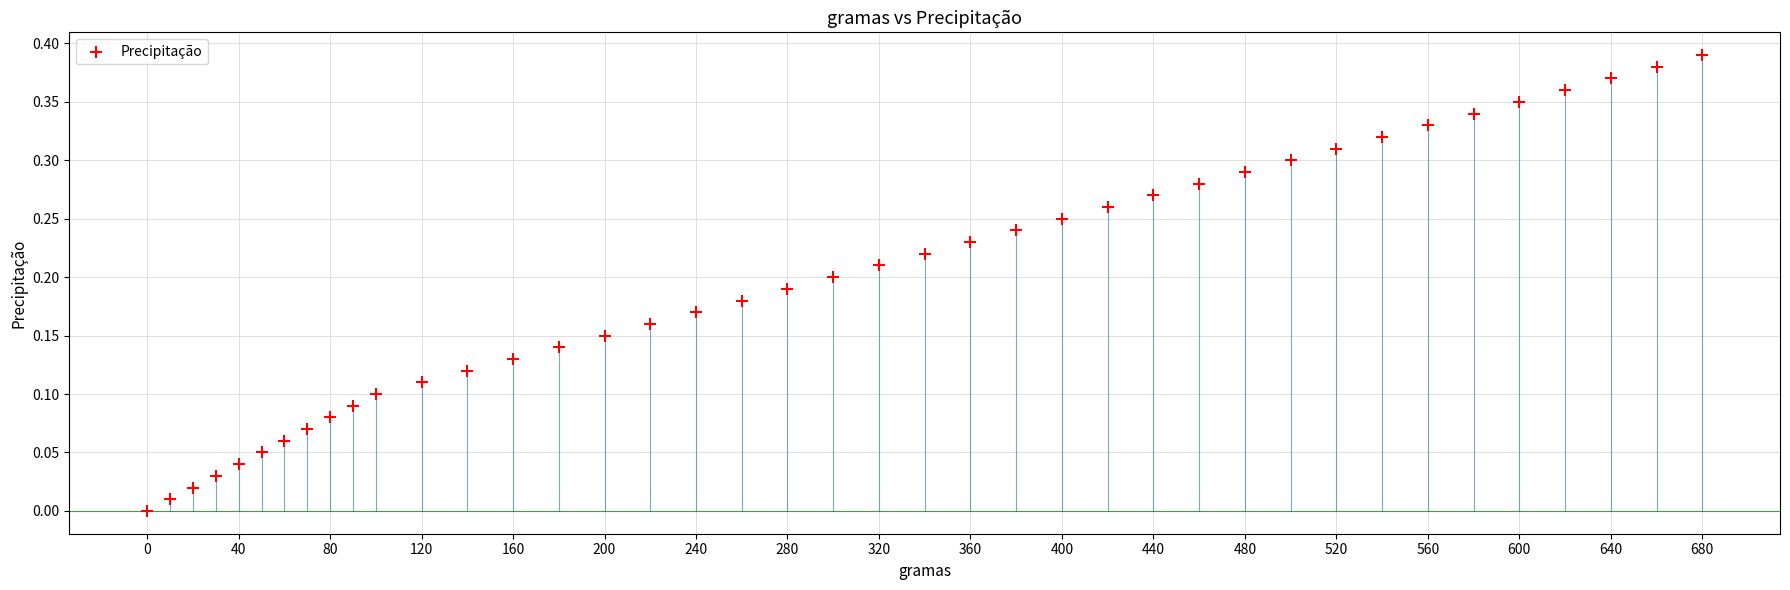

What is the range of X values (max minus min)?

680.0